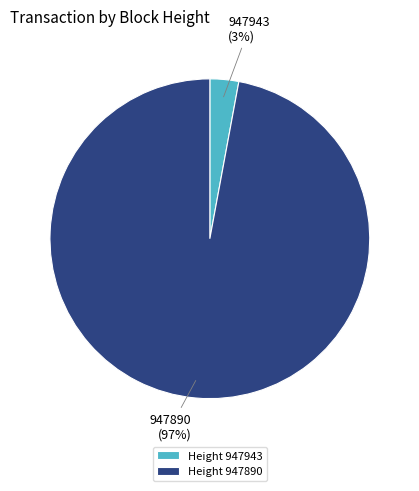

What is the largest slice in the pie chart?

947890